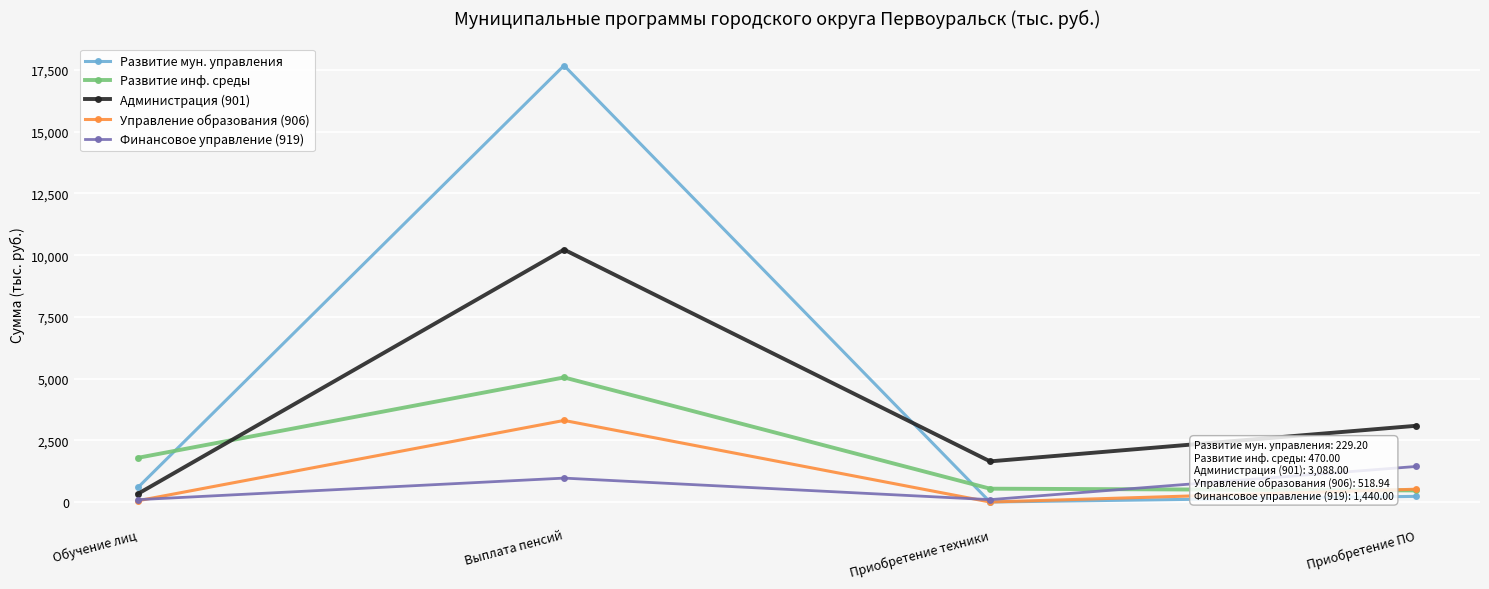

Read the Развитие инф. среды value at Приобретение техники.

540.0